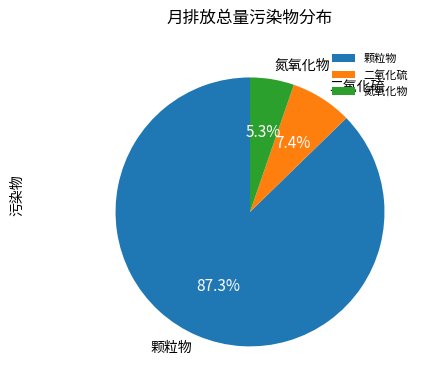

The 氮氧化物 slice represents 5% of the pie. True or false?

True